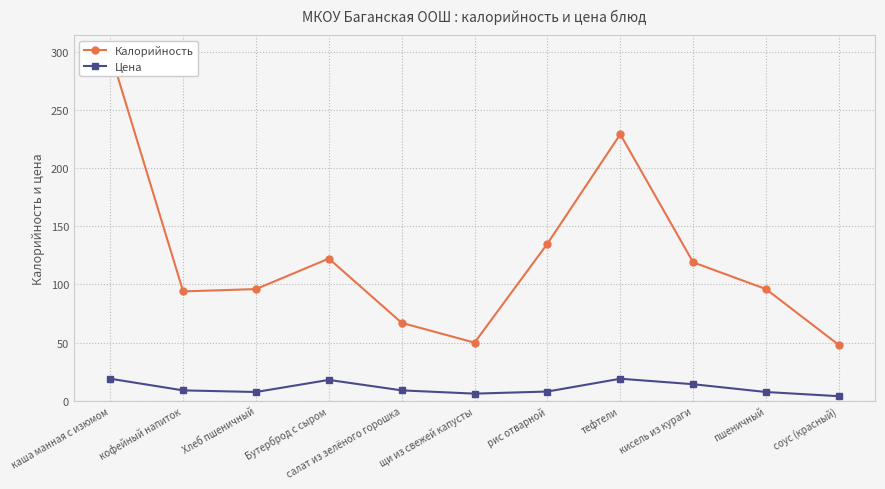

In Калорийность, how many points are higher than both neighbors (excluding endpoints)?

2